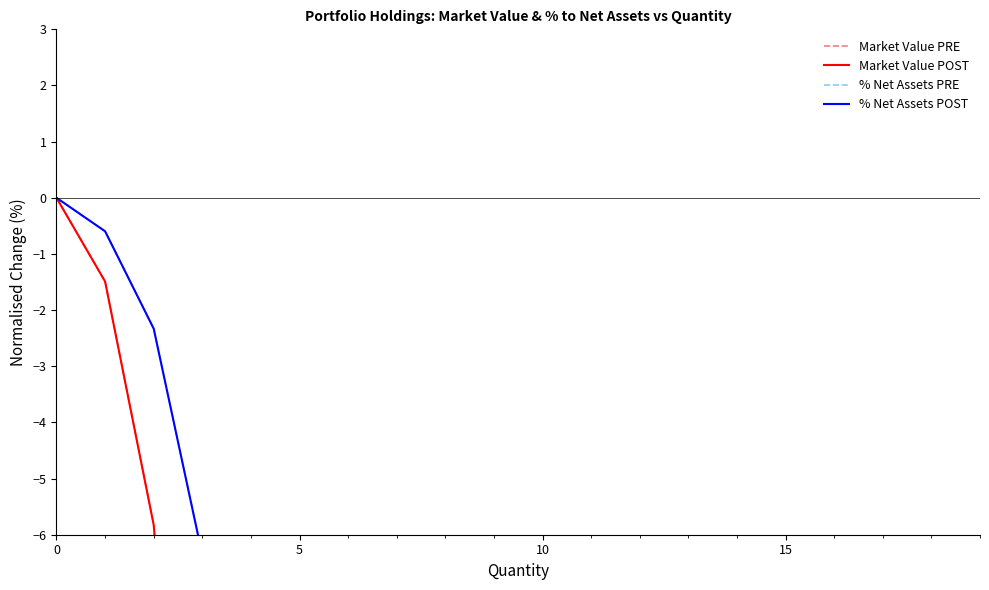

Which has a higher value, 19 or 10?

10